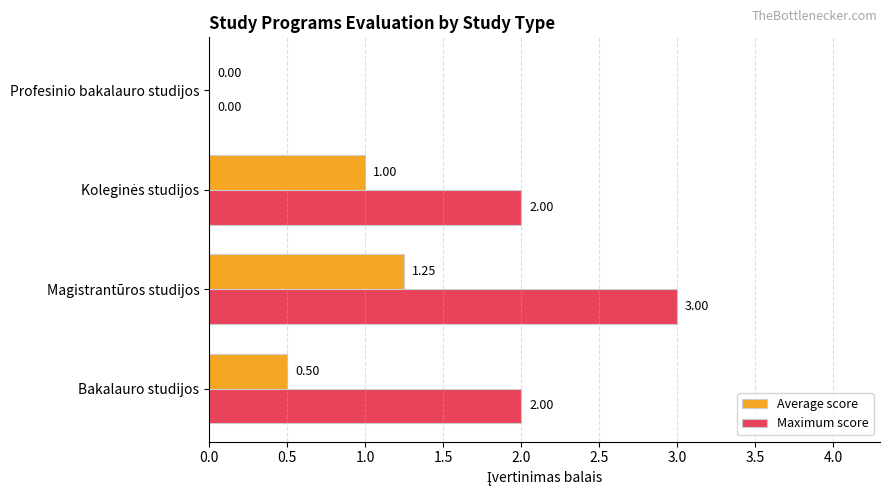

What are all the series names shown in the legend?

Average score, Maximum score